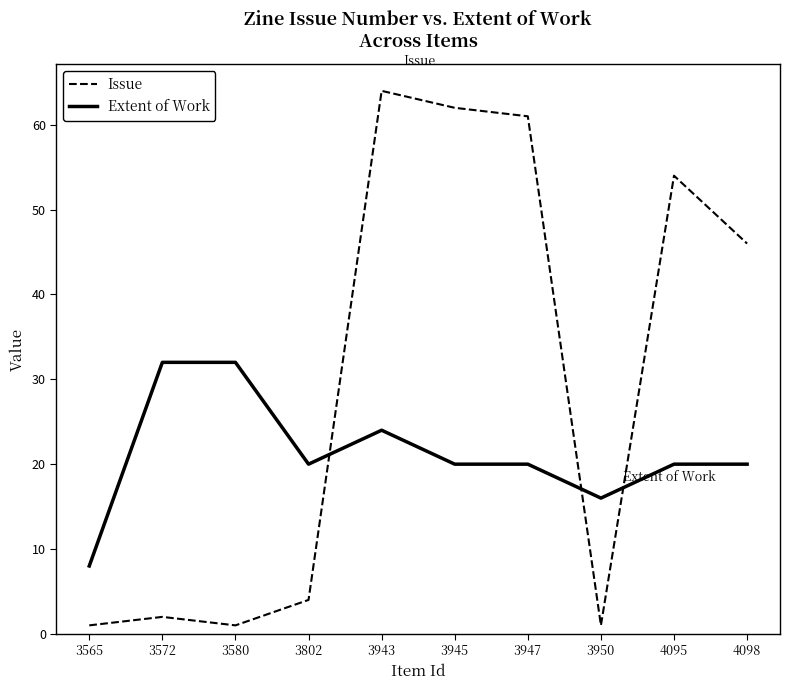

Reading left to right, what are all the values shown in this chart?

Issue: 3565=1	3572=2	3580=1	3802=4	3943=64	3945=62	3947=61	3950=1	4095=54	4098=46
Extent of Work: 3565=8	3572=32	3580=32	3802=20	3943=24	3945=20	3947=20	3950=16	4095=20	4098=20